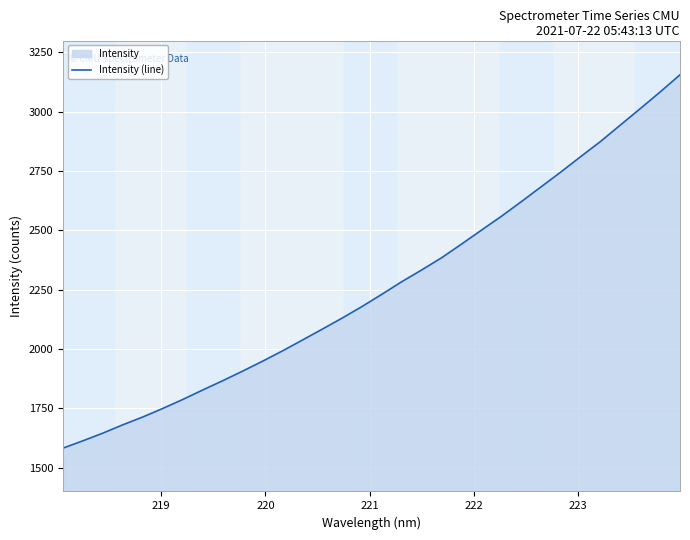

What is the difference between the maximum and minimum values?

1572.7